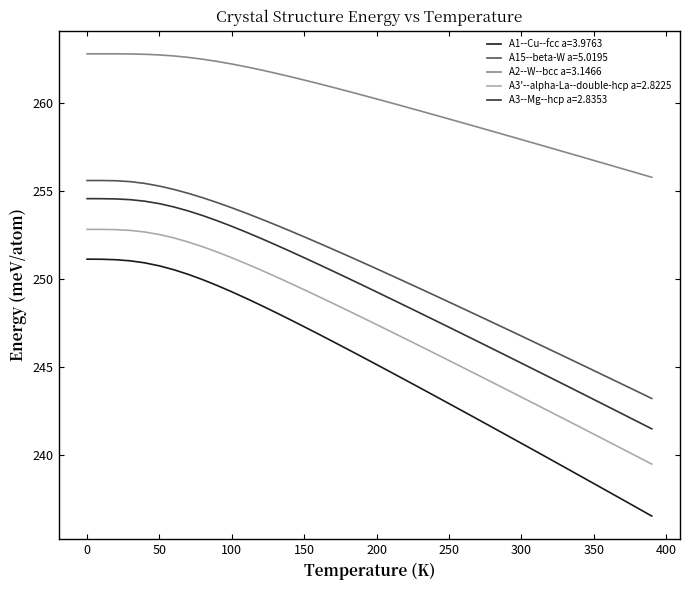

True or false: A3--Mg--hcp a=2.8353 and A1--Cu--fcc a=3.9763 cross at least once.

False